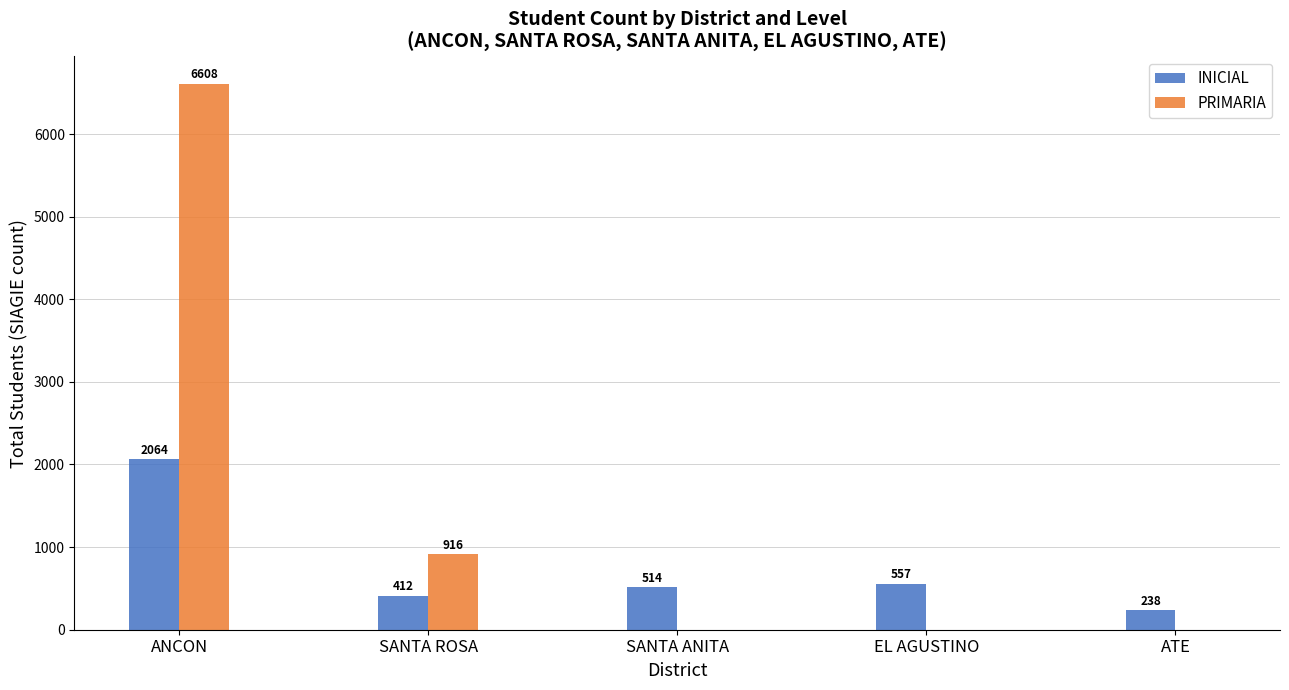

Count the number of data series in this chart.

2